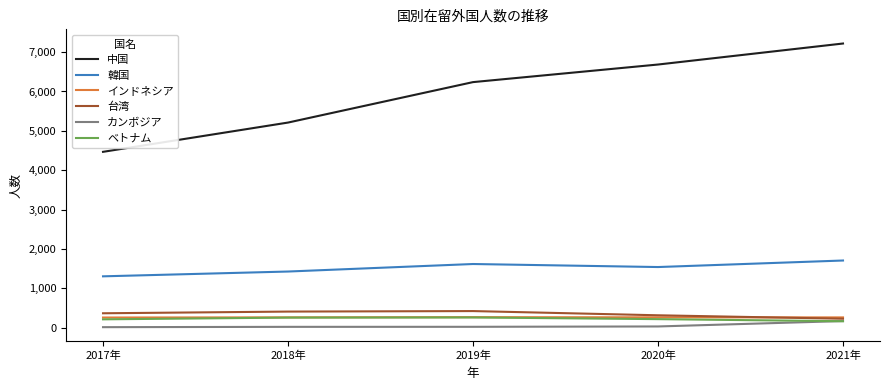

What are all the series names shown in the legend?

中国, 韓国, インドネシア, 台湾, カンボジア, ベトナム